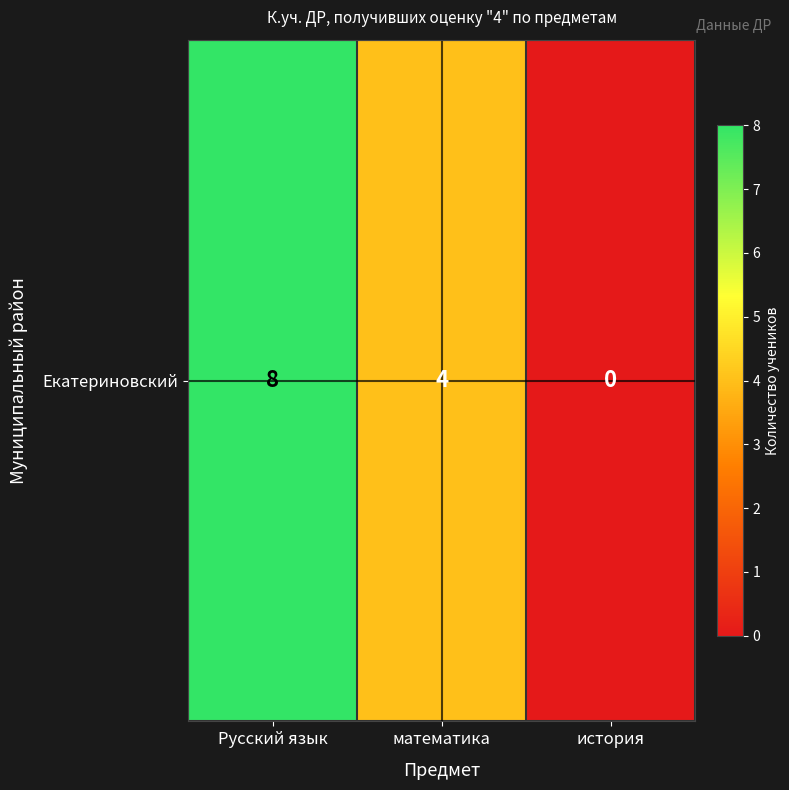

Reading left to right, list all the values displayed in this chart.

8	4	0